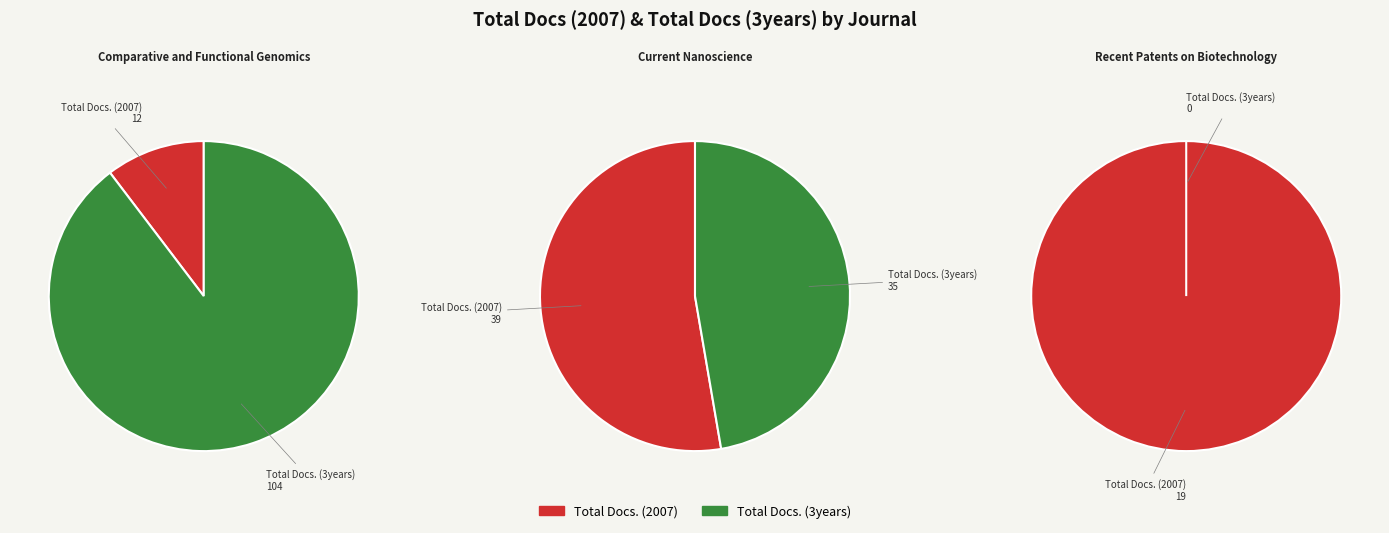

Is there a majority slice in this chart?

Yes